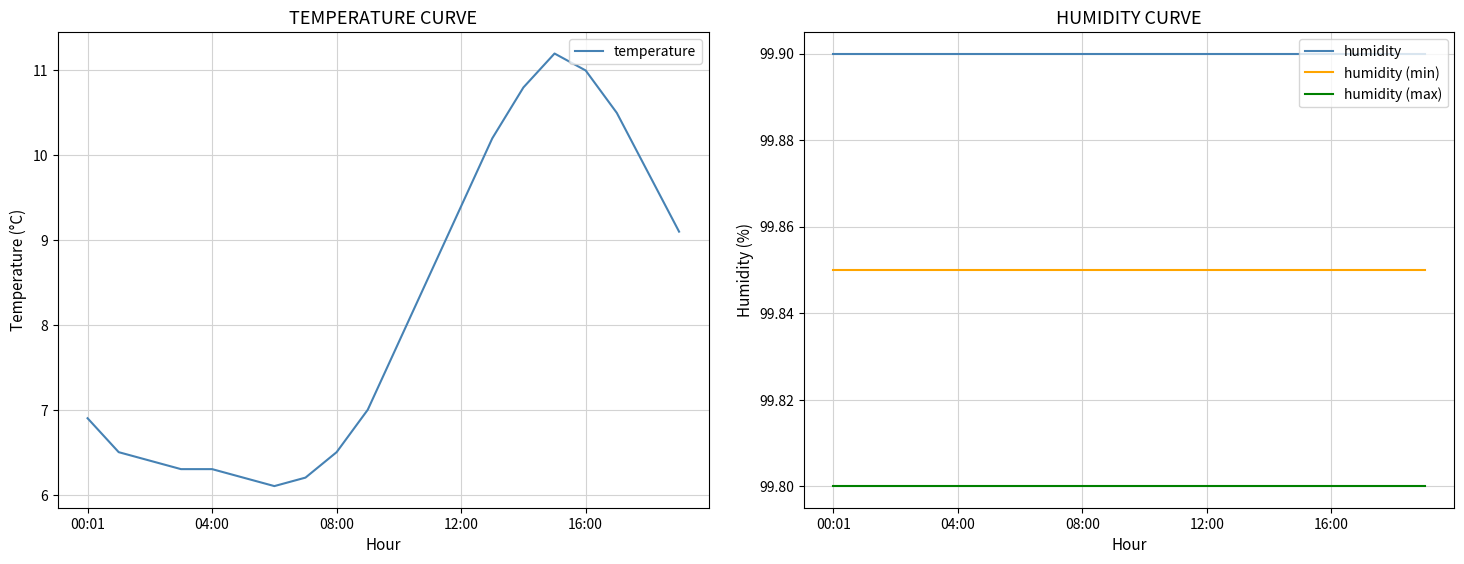

What are all the series names shown in the legend?

temperature, humidity, humidity (min), humidity (max)